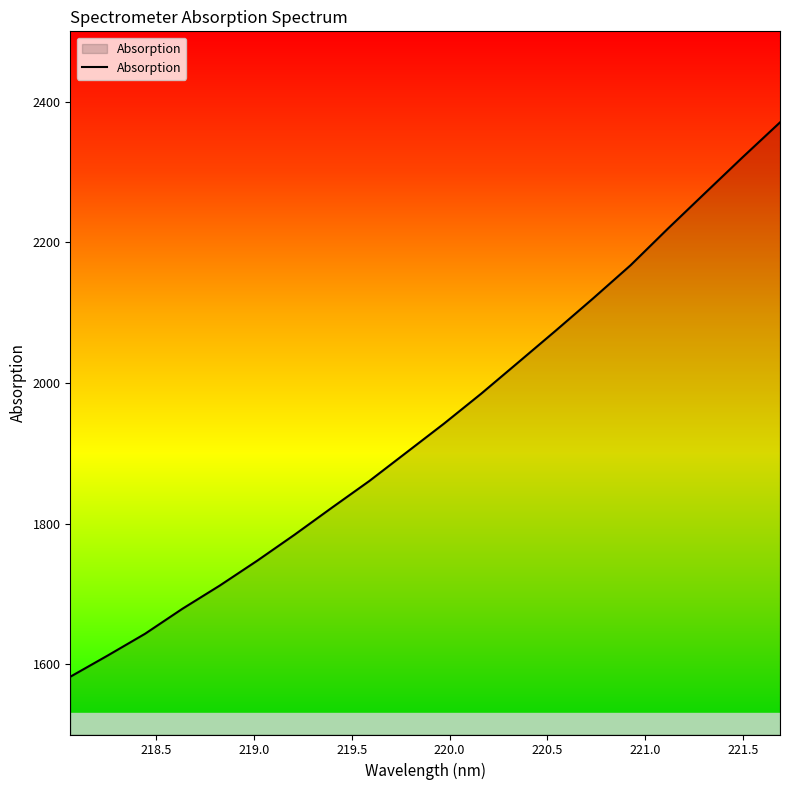

What is the minimum value shown in the chart?

1582.1